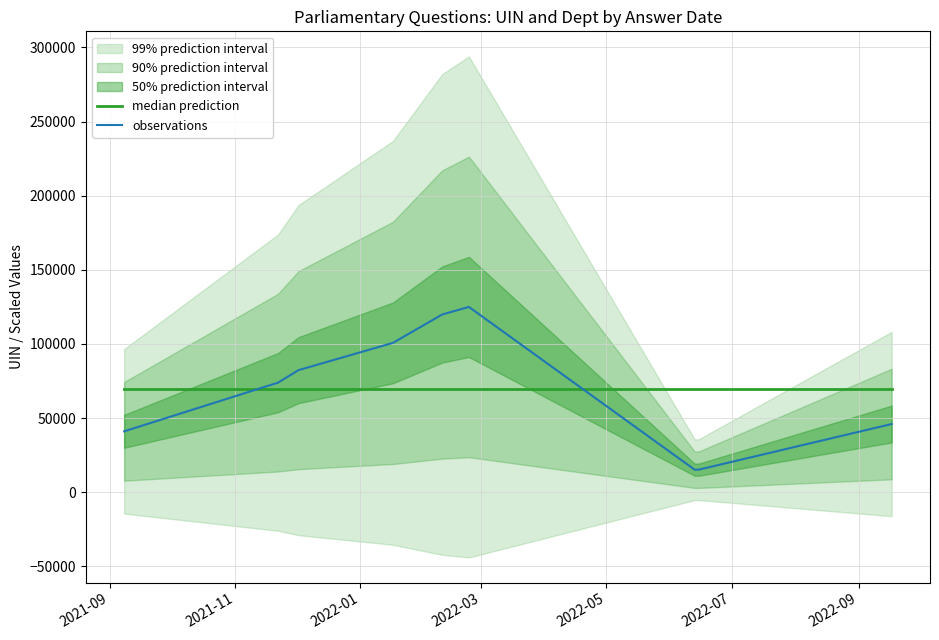

Which series has the largest range (max minus min)?

observations